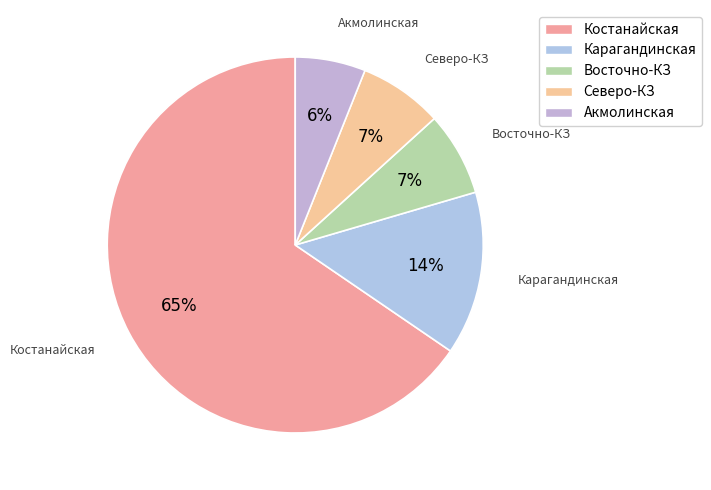

Count the number of slices in the pie.

5